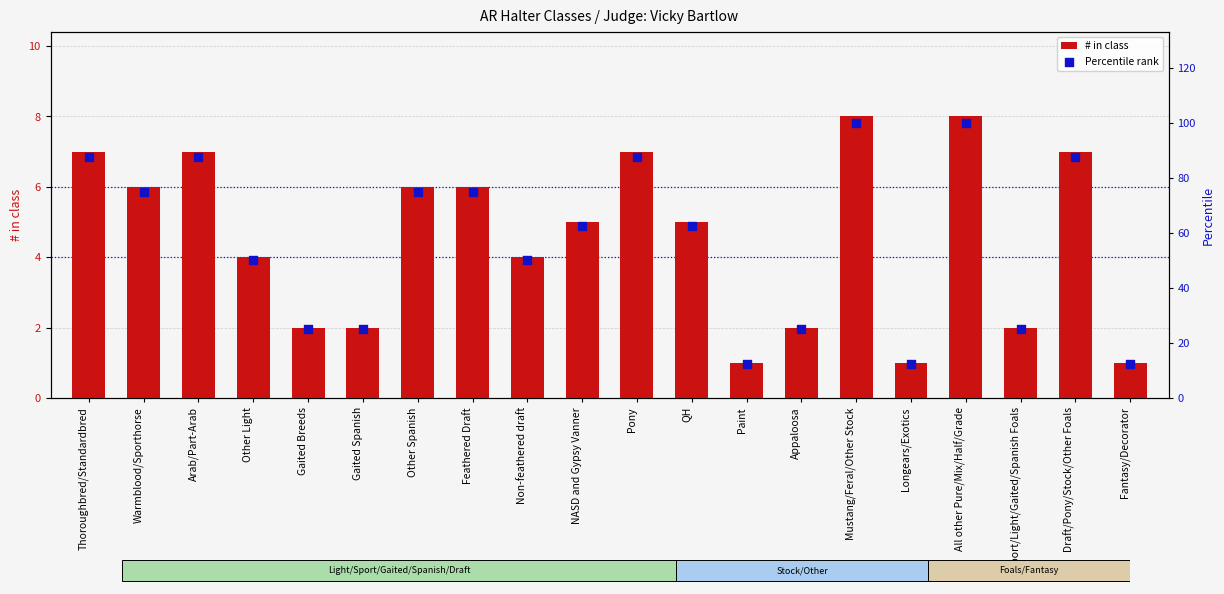

Which series contains the highest Y value?

Percentile rank